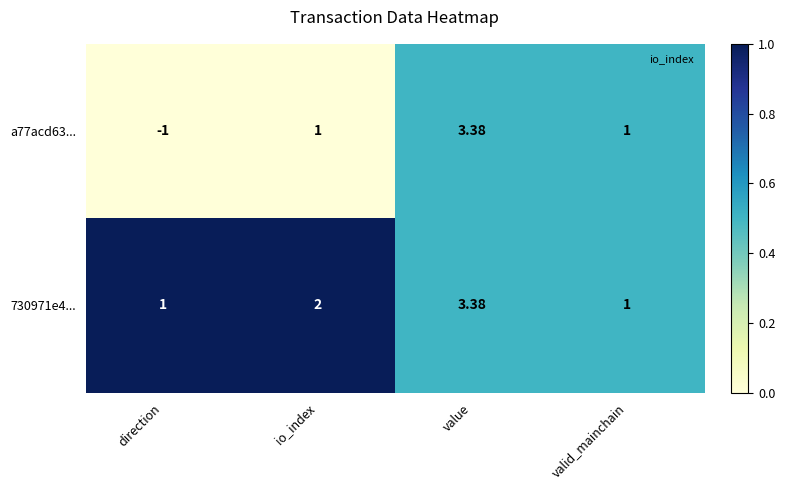

At which category is the sum across all series the highest?

value